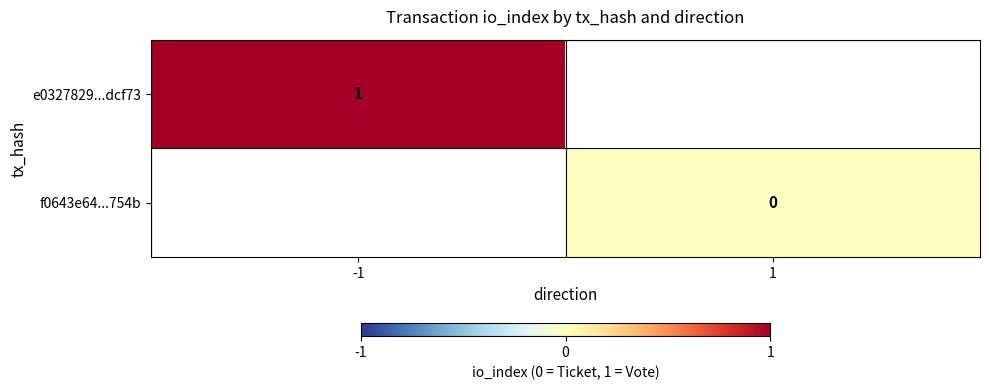

Count the number of data series in this chart.

2